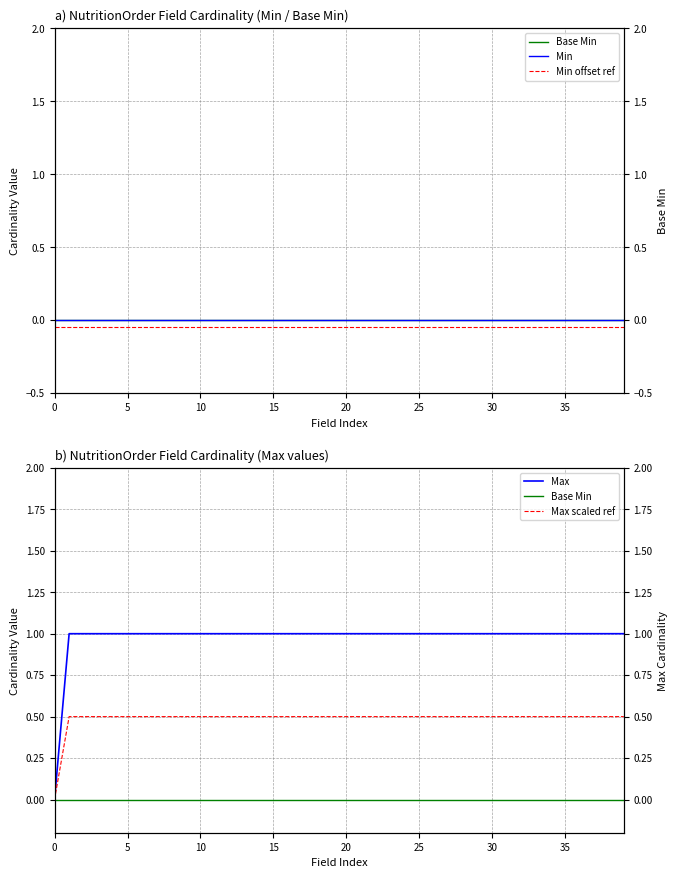

Which series has the largest range (max minus min)?

Max